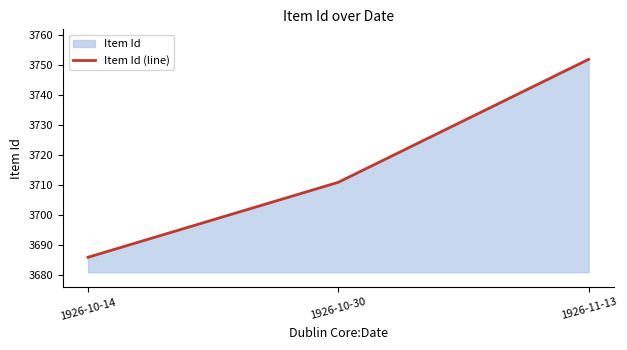

The chart shows a value of 3686 at 1926-10-14. True or false?

True